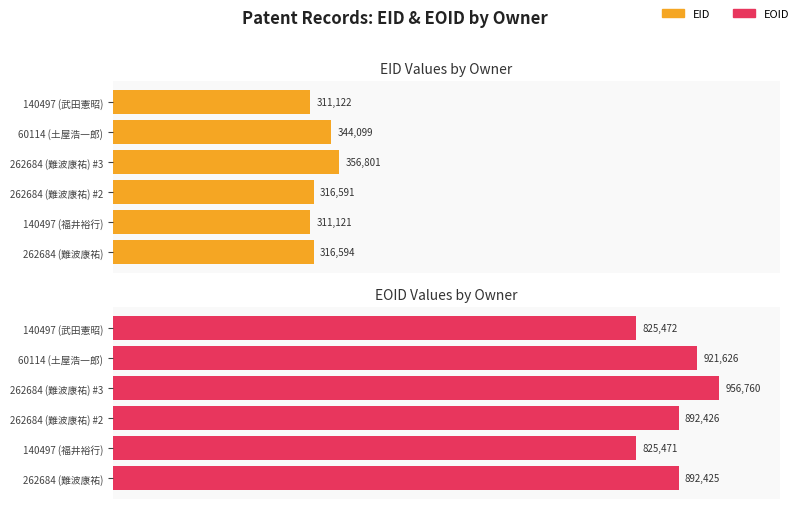

Which series has the largest total across all categories?

EOID